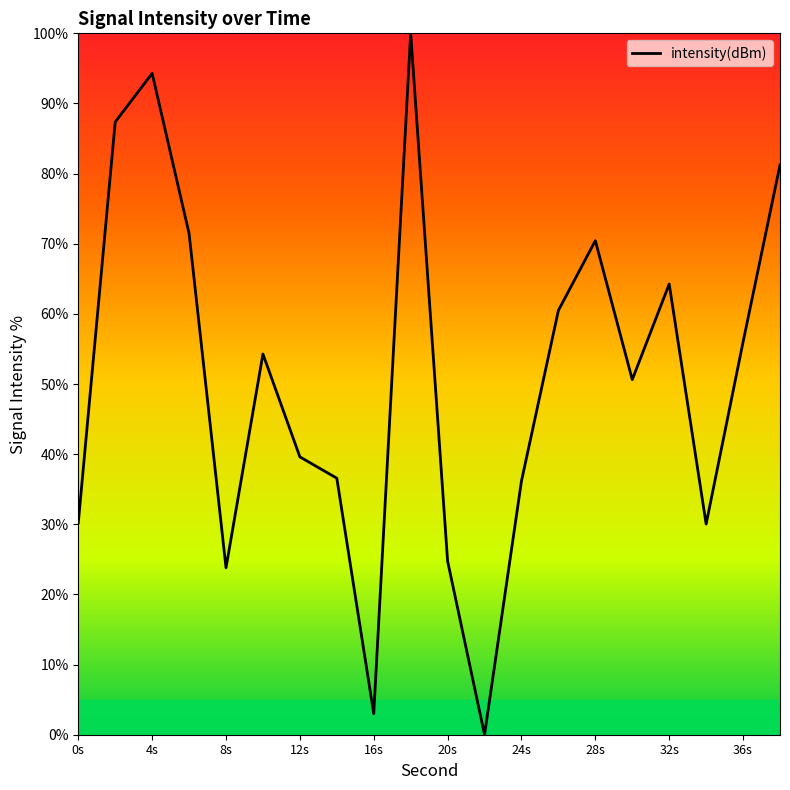

Does the chart have visible grid lines?

No